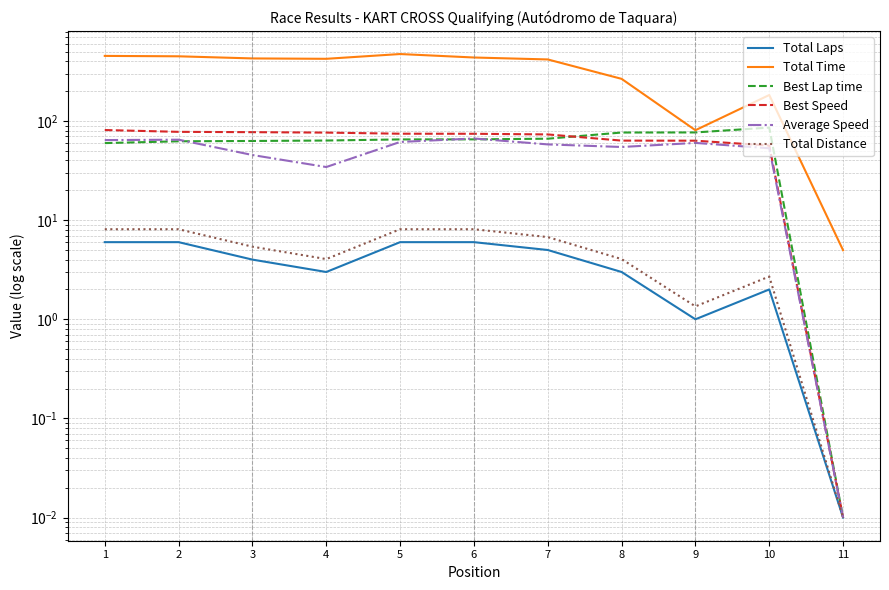

What is the value of the Average Speed point at the 9th from the left?

60.1